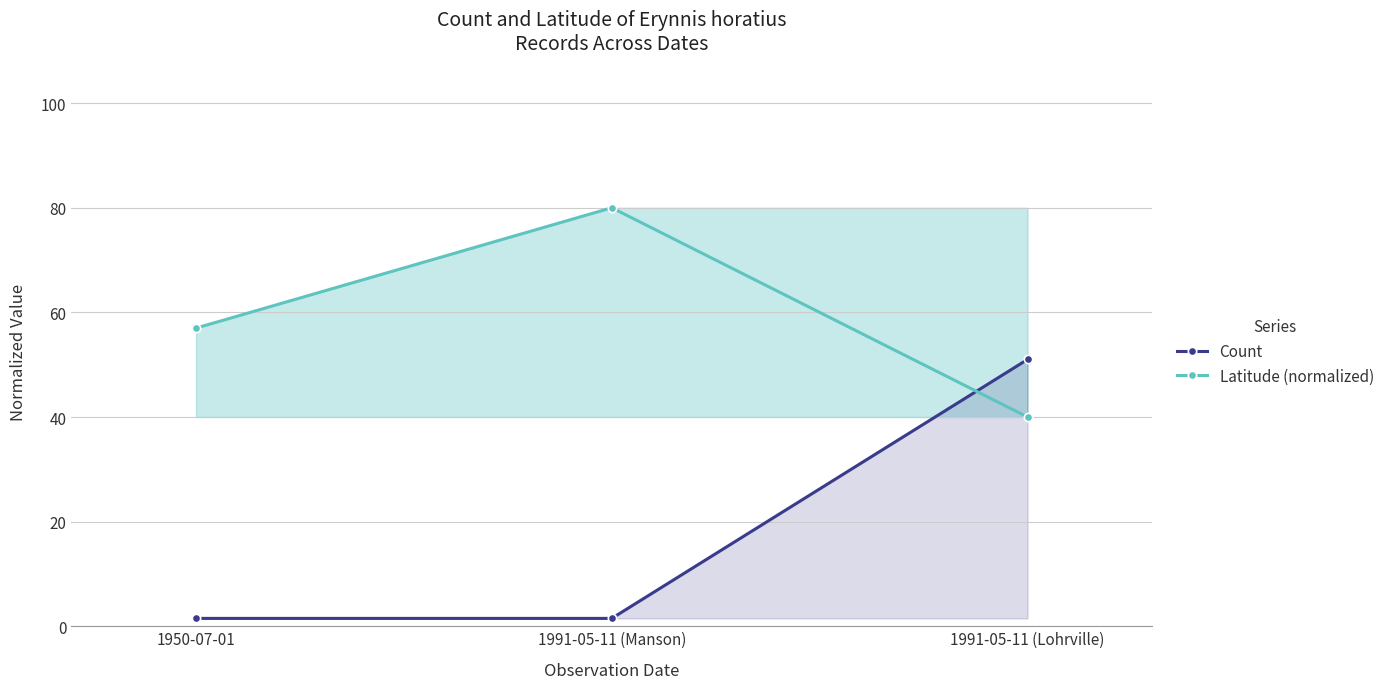

Reading left to right, what are all the values shown in this chart?

Count: 1.5	1.5	51.0
Latitude (normalized): 57.0	80.0	40.0